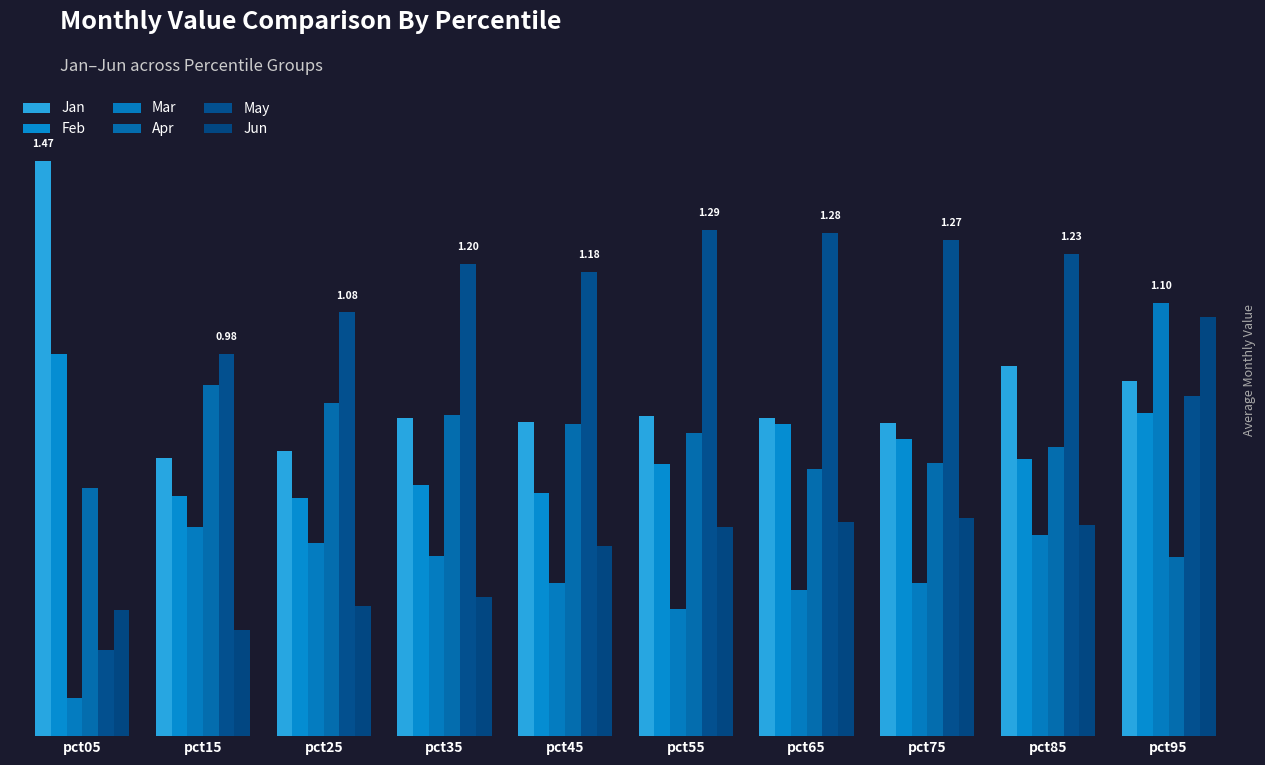

The value of May at pct55 is 1.3. True or false?

True